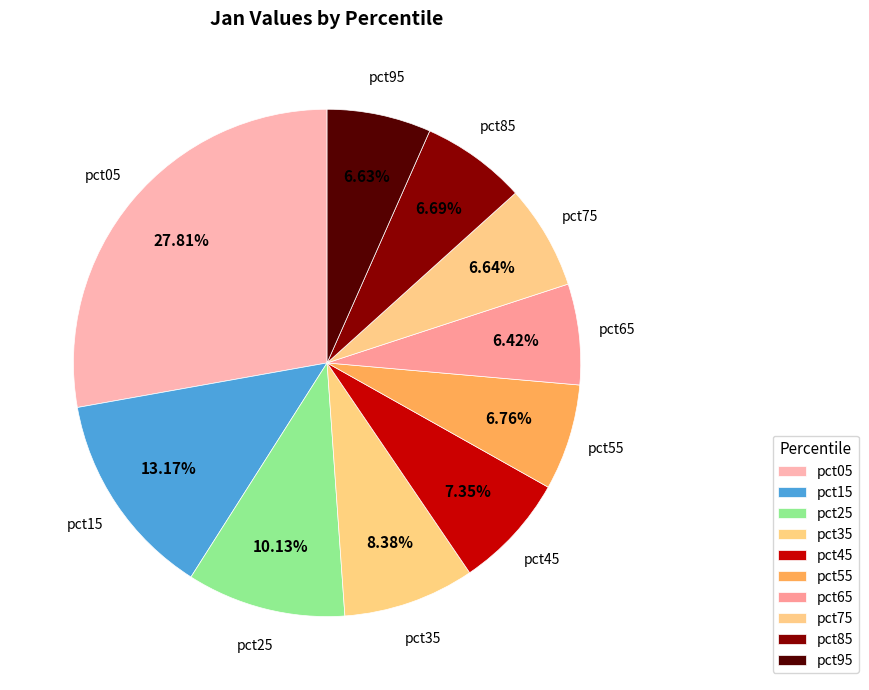

To the nearest percent, what is the average slice percentage?

10%